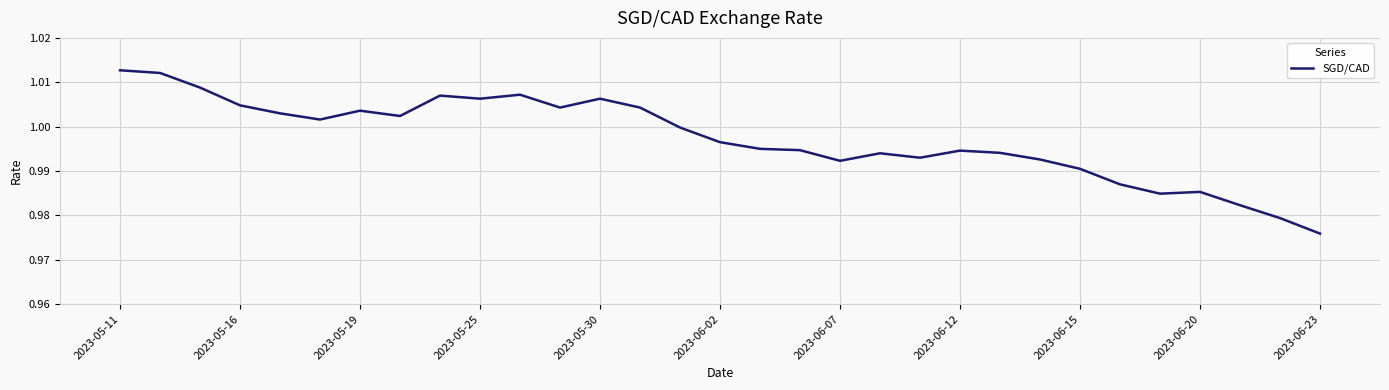

What is the value of the 10th point from the left?

1.0